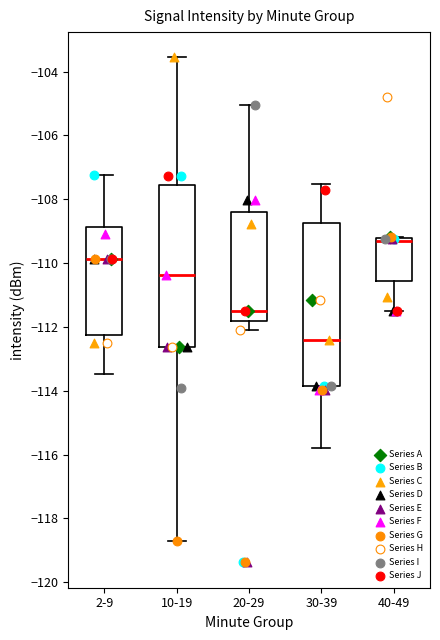

Reading left to right, transcribe this box plot: for each box, give where its median line is, the range the box spans, and where its two whiskers end, as read against the y-axis. The values are not printed on the chart, so give them approximately, as read against the axis.

2-9: median -109.8, box -112.2 to -108.8, whiskers -113.4 to -107.2
10-19: median -110.4, box -112.6 to -107.6, whiskers -118.8 to -103.6
20-29: median -111.6, box -111.8 to -108.4, whiskers -112.0 to -105.0
30-39: median -112.4, box -113.8 to -108.8, whiskers -115.8 to -107.6
40-49: median -109.2 (just below the box's upper edge), box -110.6 to -109.2, whiskers -111.4 to -109.2